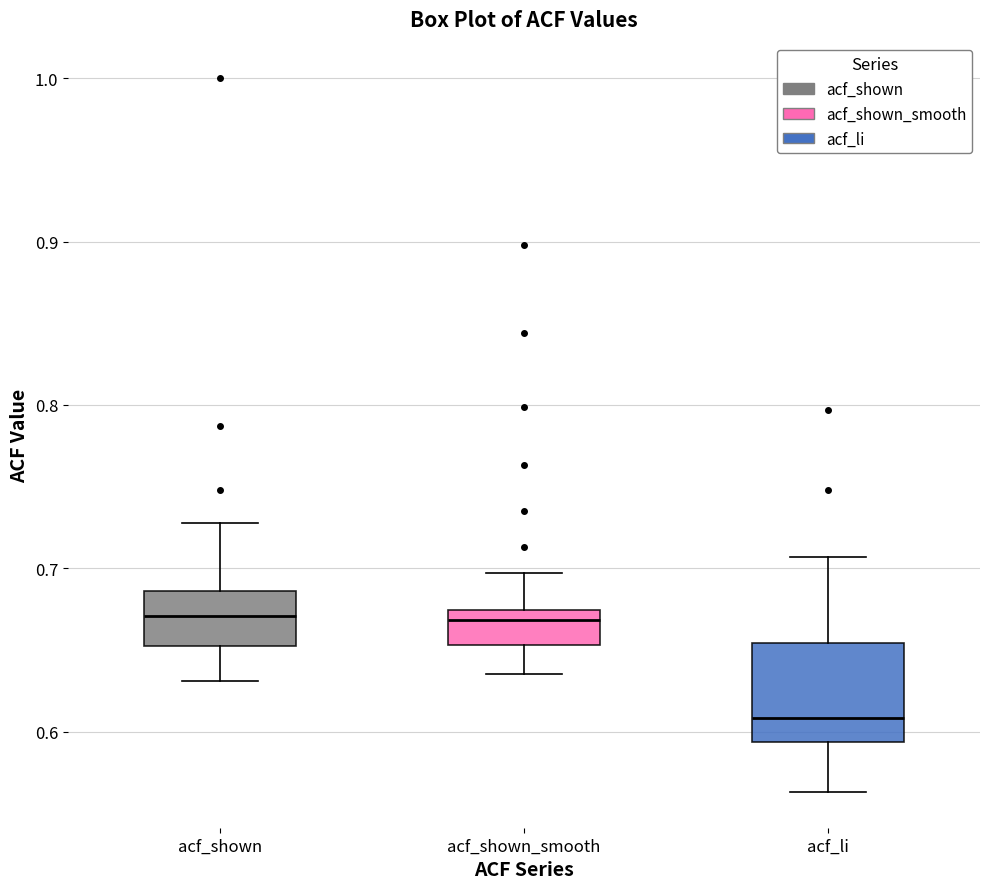

Reading left to right, transcribe this box plot: for each box, give where its median line is, the range the box spans, and where its two whiskers end, as read against the y-axis. The values are not printed on the chart, so give them approximately, as read against the axis.

acf_shown: median 0.67, box 0.65 to 0.69, whiskers 0.63 to 0.73
acf_shown_smooth: median 0.67 (just below the box's upper edge), box 0.65 to 0.67, whiskers 0.64 to 0.70
acf_li: median 0.61, box 0.59 to 0.65, whiskers 0.56 to 0.71